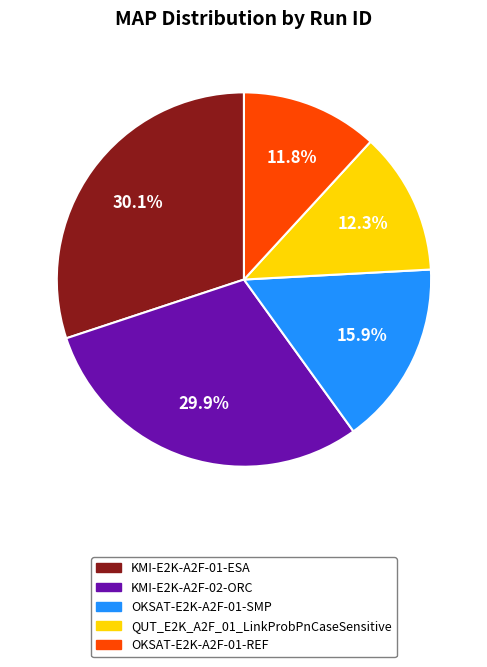

Is KMI-E2K-A2F-01-ESA the majority of the pie?

No